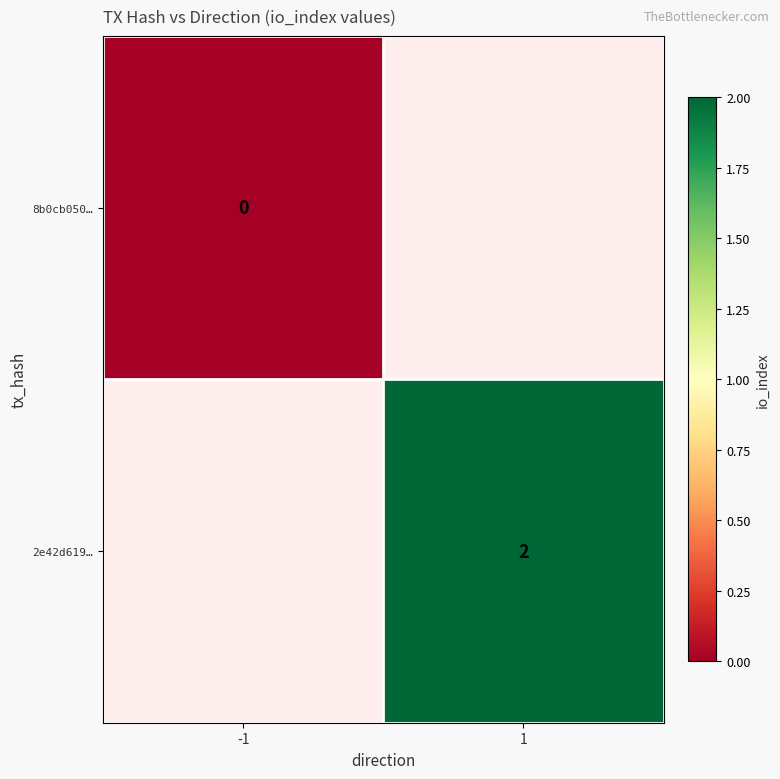

The 2e42d619… series shows 2 at 1. True or false?

True